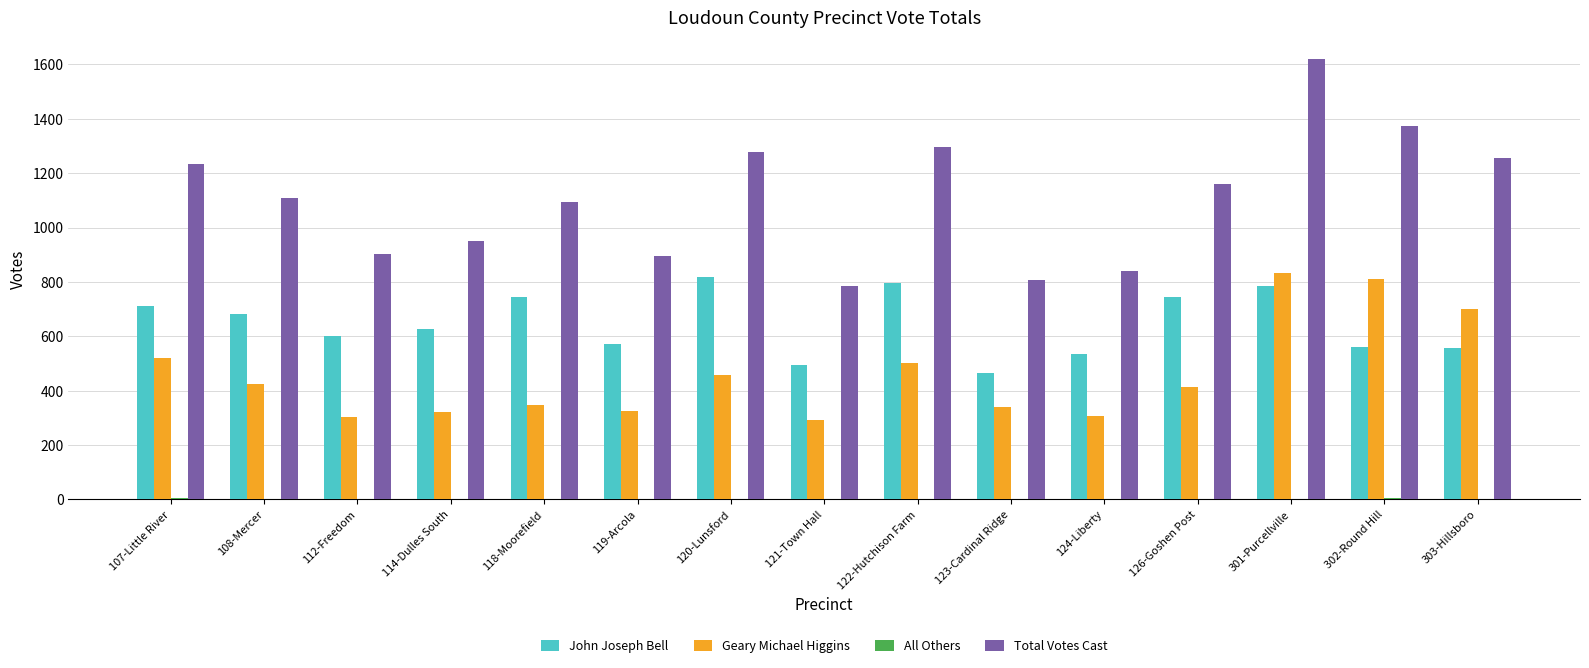

At which label does Geary Michael Higgins first exceed 413?

107-Little River